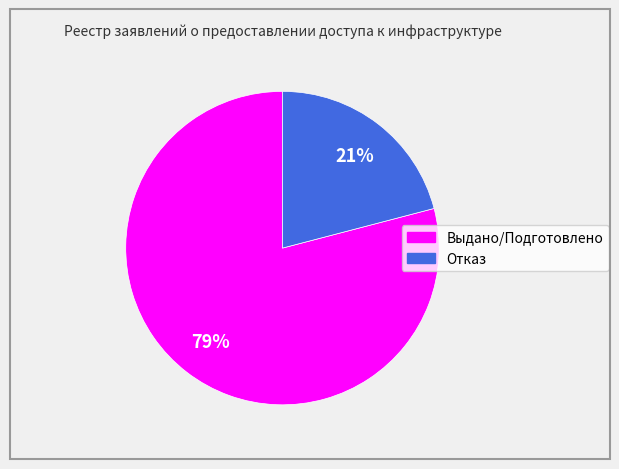

Approximately how many times larger is the value at Отказ compared to Выдано/Подготовлено?

0.3